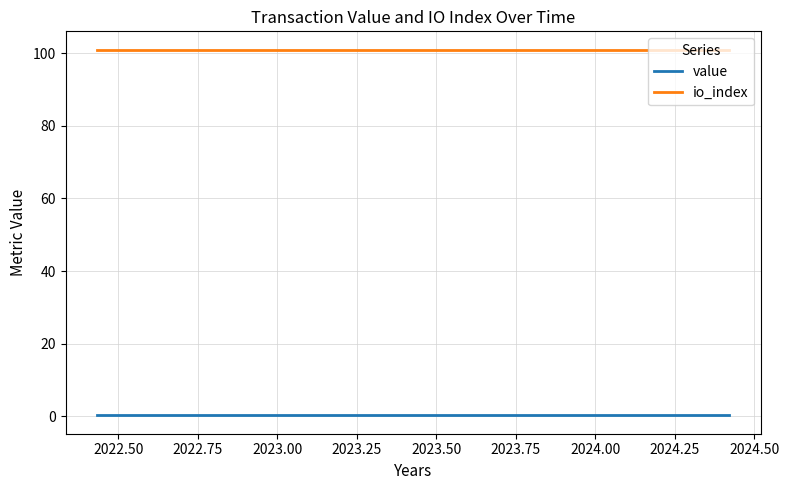

Rank the series by their average value, from highest to lowest.

io_index, value